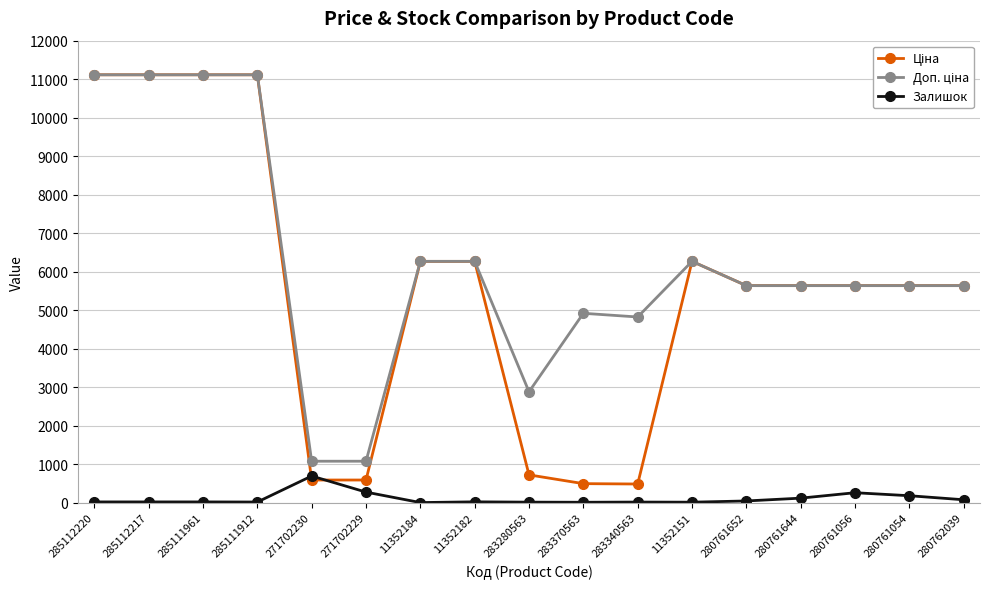

What is the total value across all series at 280761056?

11528.0